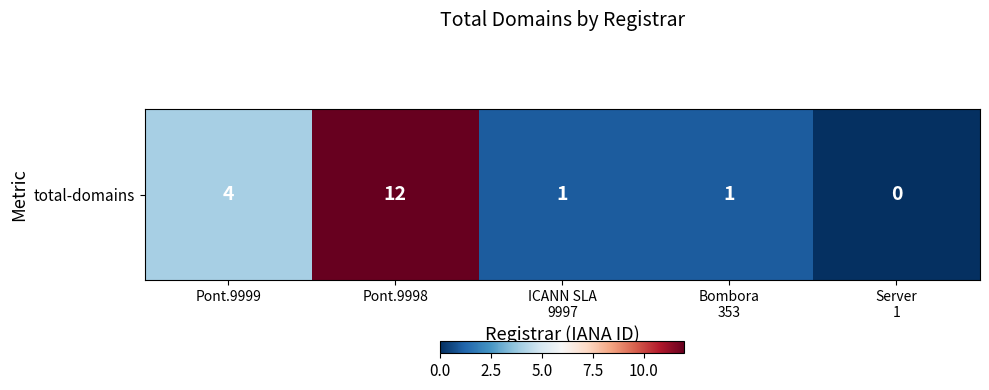

What is the sum of all values?

18